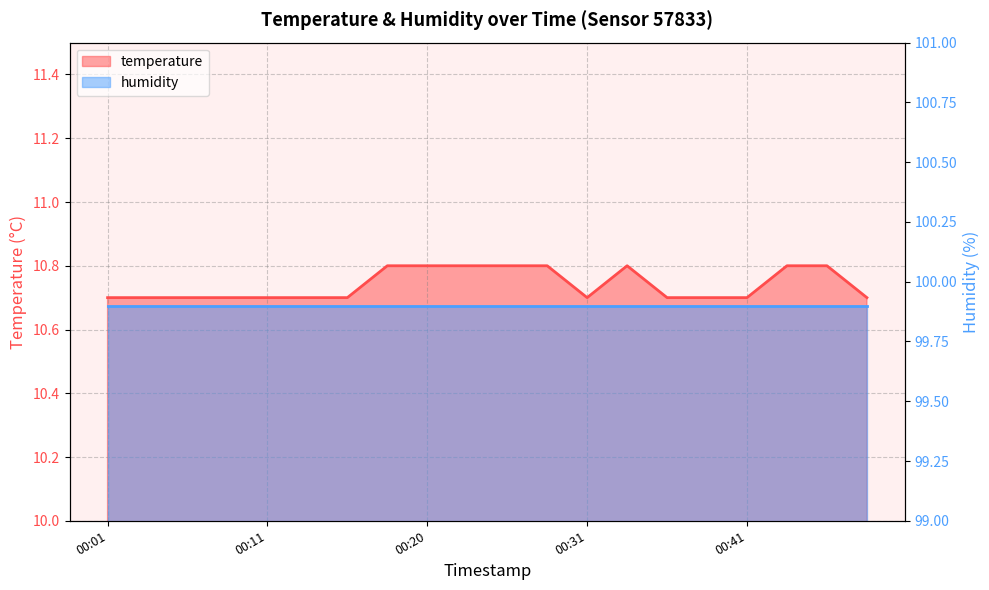

What is the value of the 1st point from the left?

10.7